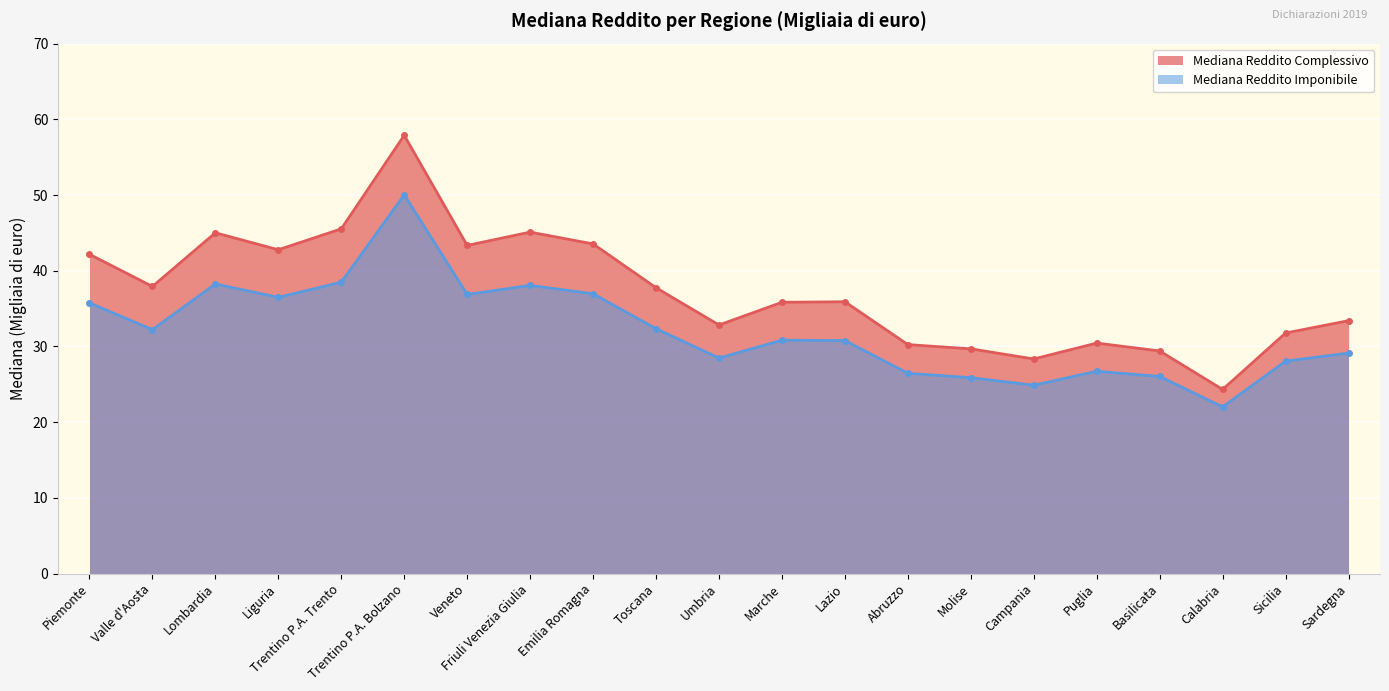

What is the difference between the Mediana Reddito Imponibile values at Piemonte and Marche?

4.9